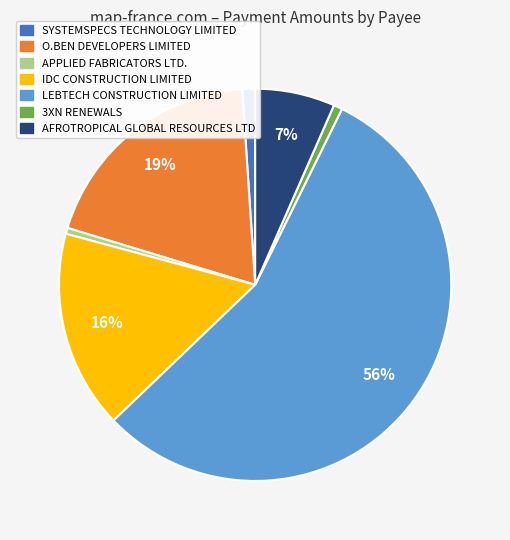

Combined, do SYSTEMSPECS TECHNOLOGY LIMITED and AFROTROPICAL GLOBAL RESOURCES LTD account for over 50%?

No